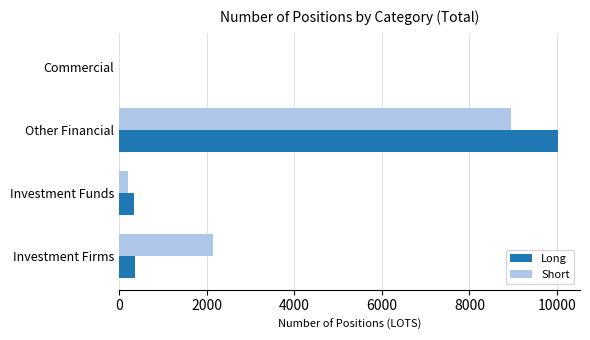

What are all the series names shown in the legend?

Long, Short